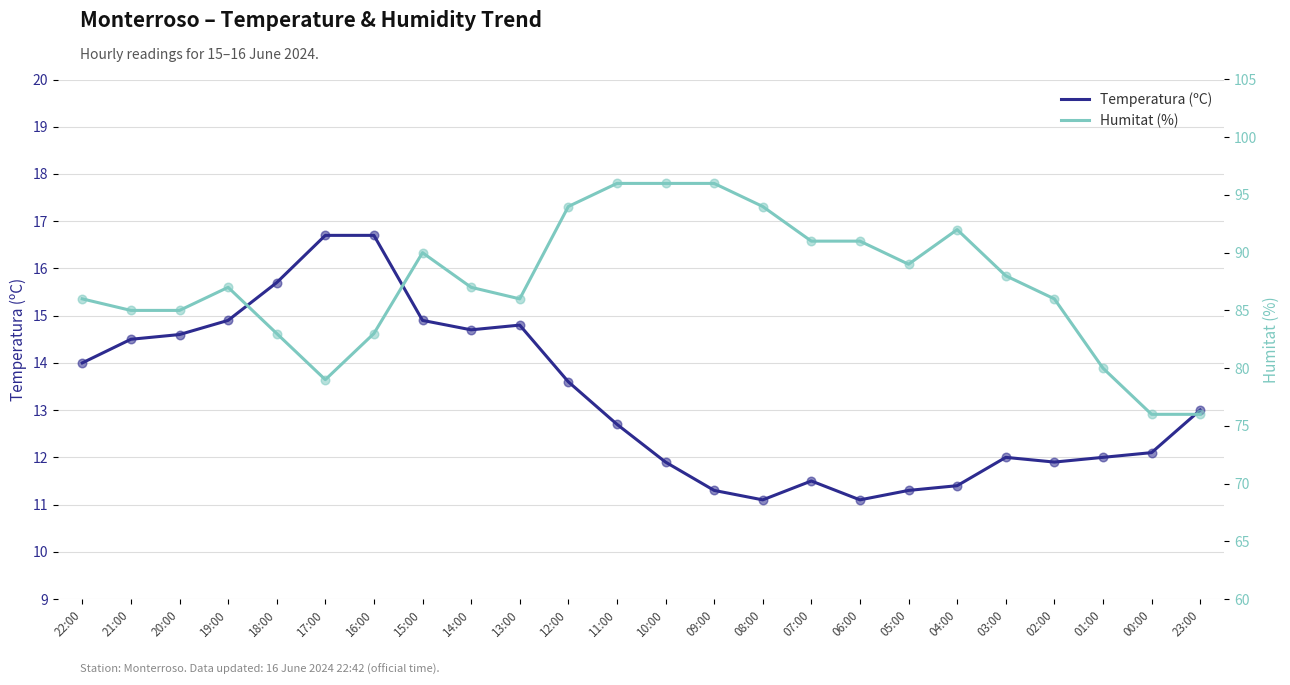

Is the value of Temperatura (ºC) at 09:00 greater than the value of Humitat (%) at 09:00?

No